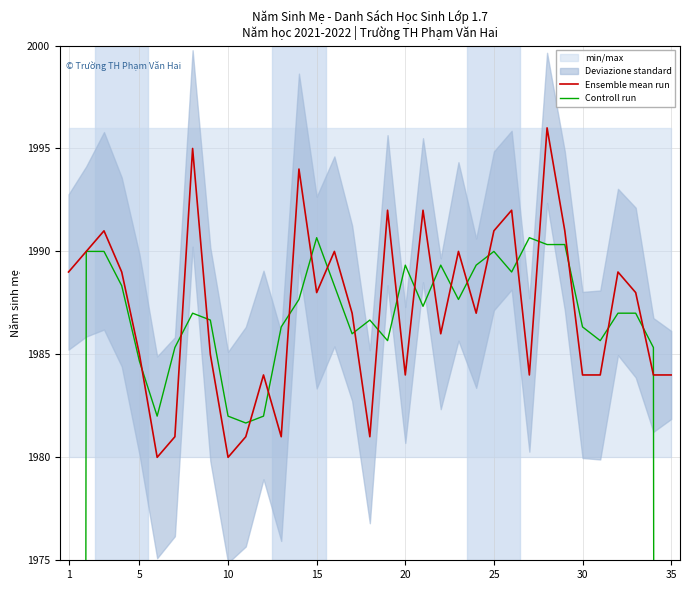

The Ensemble mean run series shows 3300.4 at 35. True or false?

False